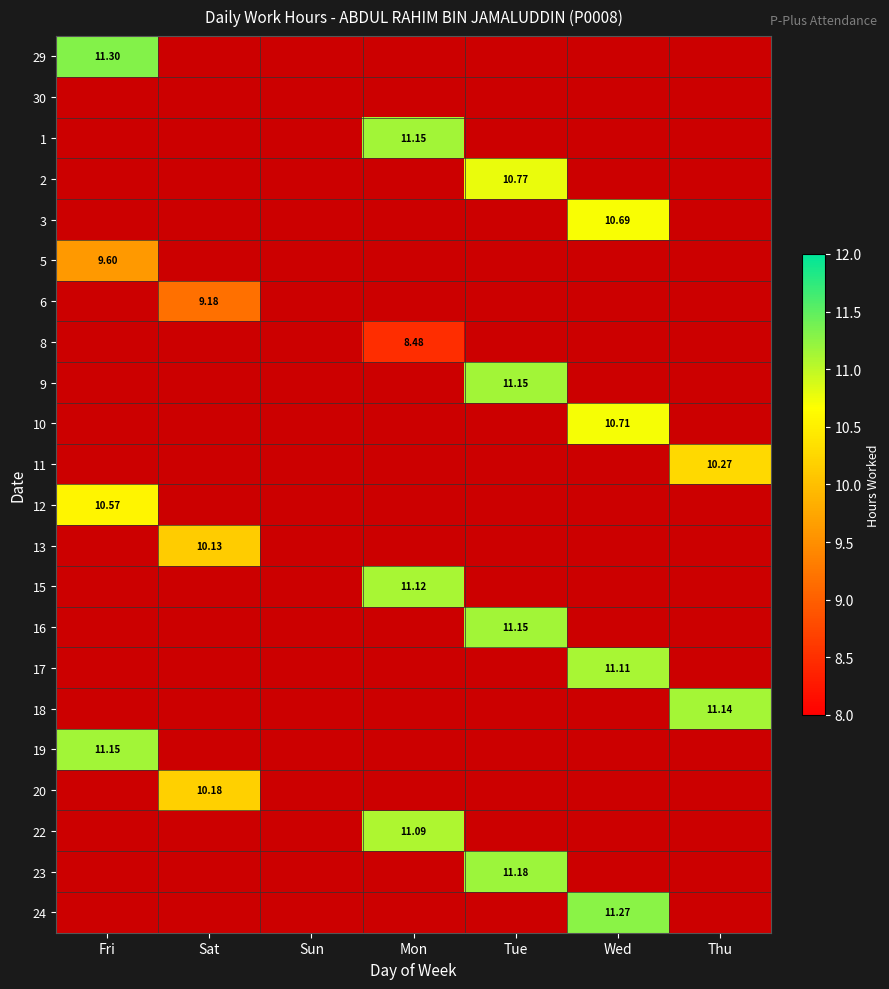

Is the value of 2 at Wed greater than the value of 15 at Tue?

No